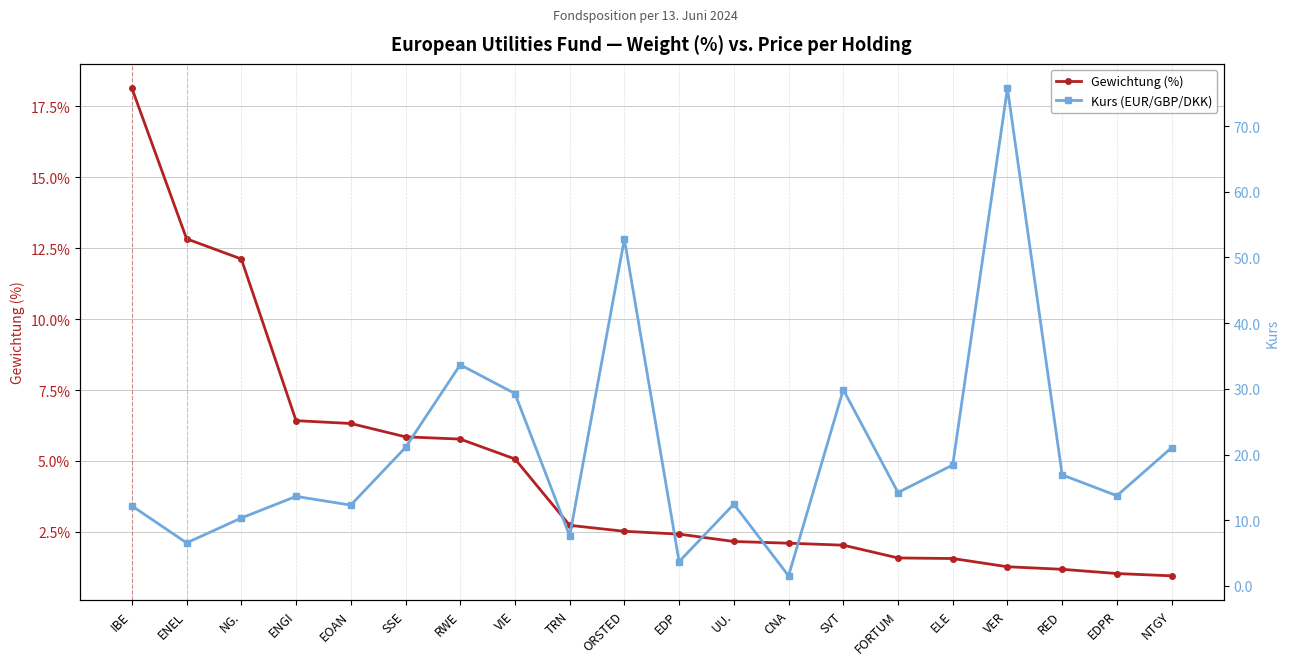

At which category does the chart reach its minimum across all series?

NTGY